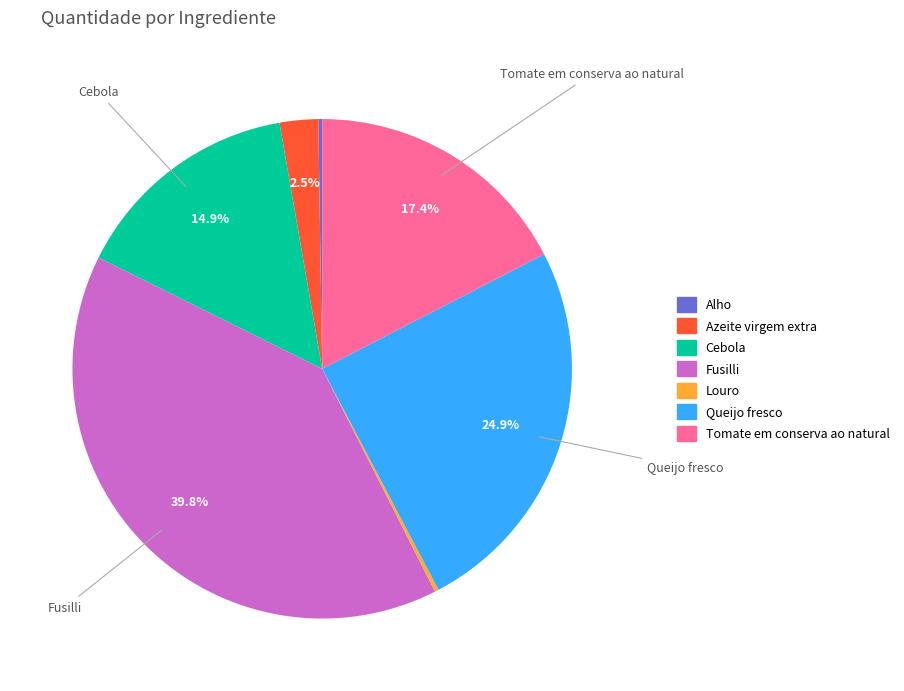

Is there a majority slice in this chart?

No